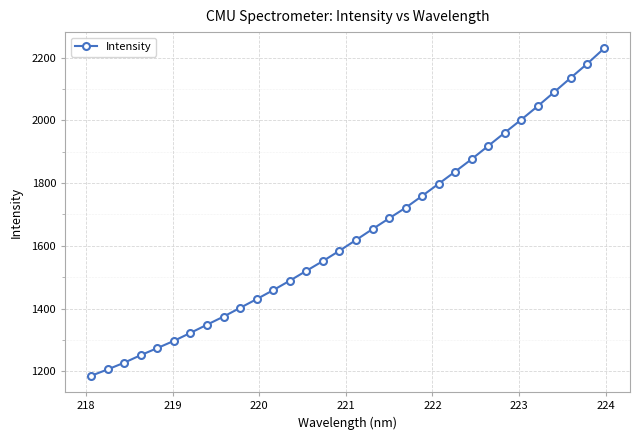

True or false: there are more than 2 points higher than both neighbors.

False